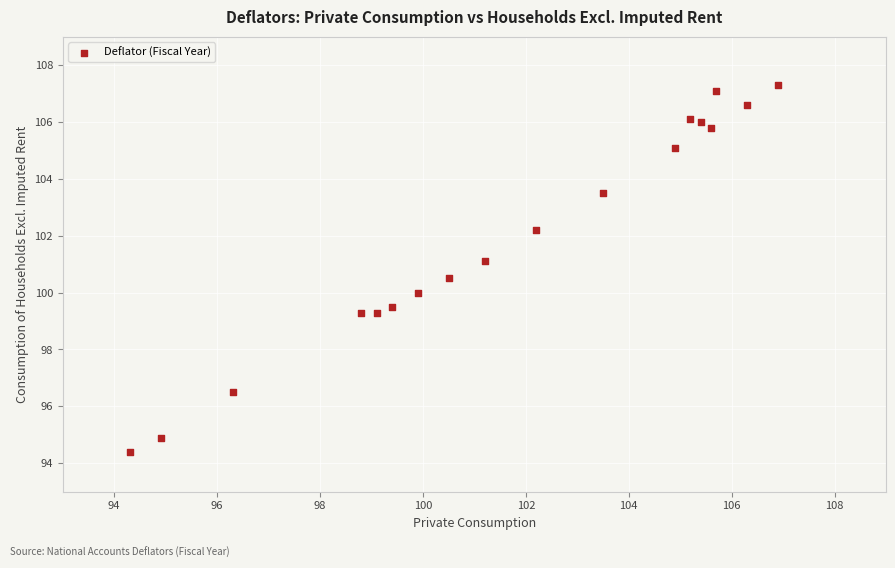

List the coordinates of all points as (Y, X) pairs, reading left to right.

(94.4, 94.3)  (94.9, 94.9)  (96.5, 96.3)  (99.3, 98.8)  (99.3, 99.1)  (99.5, 99.4)  (100.0, 99.9)  (100.5, 100.5)  (101.1, 101.2)  (102.2, 102.2)  (103.5, 103.5)  (105.1, 104.9)  (106.1, 105.2)  (106.0, 105.4)  (105.8, 105.6)  (107.1, 105.7)  (106.6, 106.3)  (107.3, 106.9)